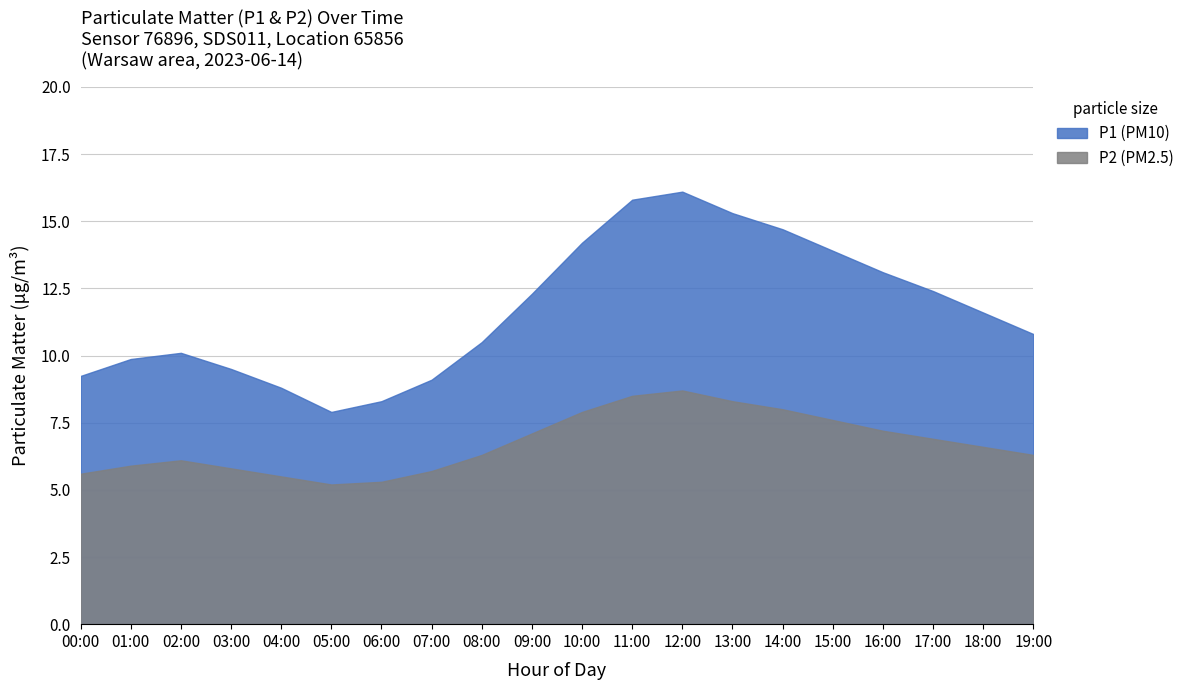

True or false: P2 and P1 cross at least once.

False